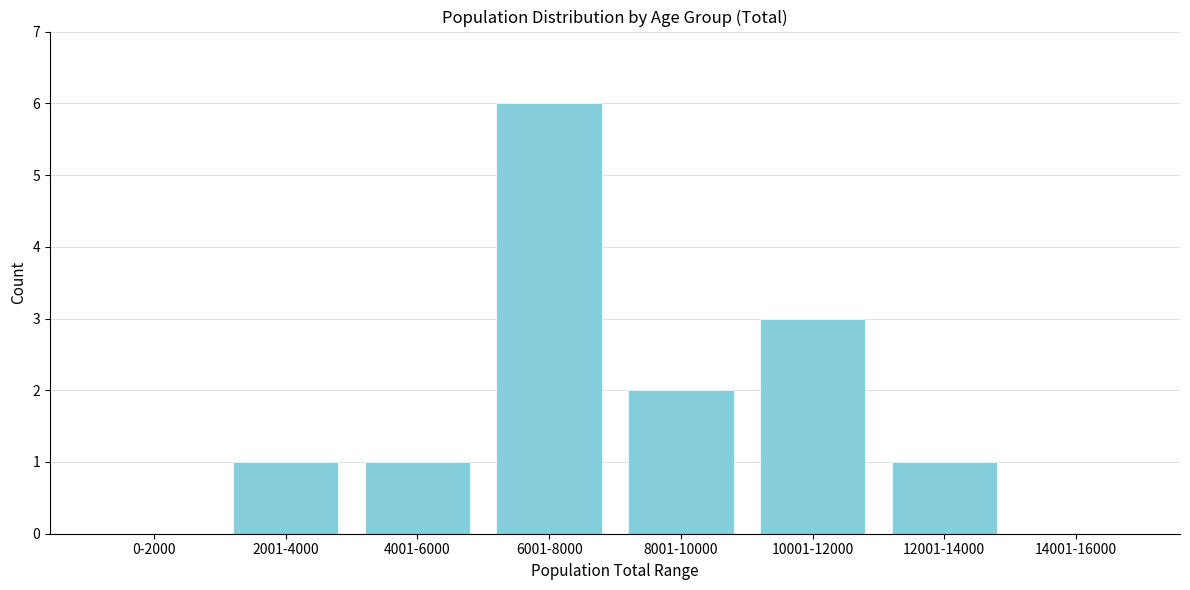

Reading left to right, list all the values displayed in this chart.

0-2000=0	2001-4000=1	4001-6000=1	6001-8000=6	8001-10000=2	10001-12000=3	12001-14000=1	14001-16000=0